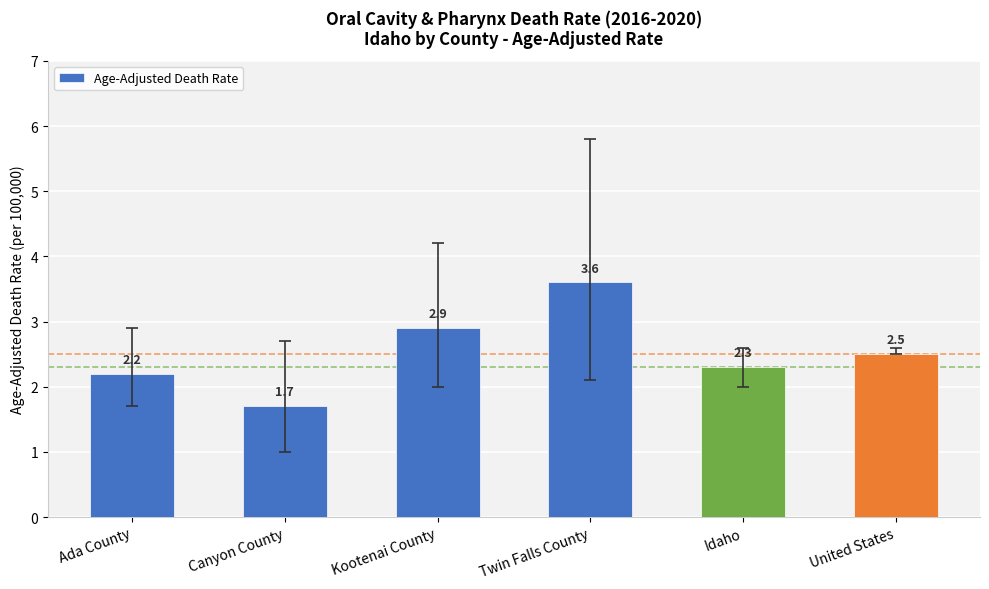

List the labels in order of value, largest first.

Twin Falls County, Kootenai County, United States, Idaho, Ada County, Canyon County